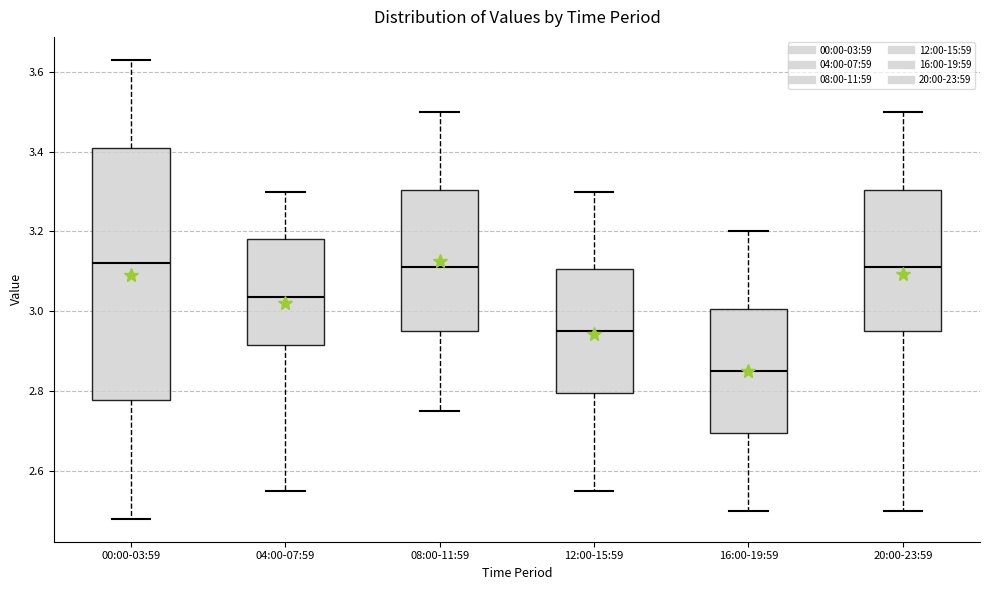

Reading left to right, transcribe this box plot: for each box, give where its median line is, the range the box spans, and where its two whiskers end, as read against the y-axis. The values are not printed on the chart, so give them approximately, as read against the axis.

00:00-03:59: median 3.12, box 2.78 to 3.42, whiskers 2.48 to 3.64
04:00-07:59: median 3.04, box 2.92 to 3.18, whiskers 2.56 to 3.30
08:00-11:59: median 3.12, box 2.96 to 3.30, whiskers 2.76 to 3.50
12:00-15:59: median 2.96, box 2.80 to 3.10, whiskers 2.56 to 3.30
16:00-19:59: median 2.86, box 2.70 to 3.00, whiskers 2.50 to 3.20
20:00-23:59: median 3.12, box 2.96 to 3.30, whiskers 2.50 to 3.50